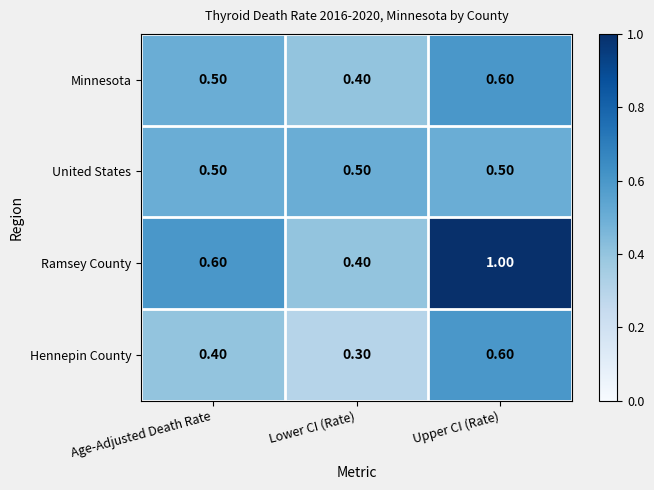

What is the spread (max minus min) of values at Age-Adjusted Death Rate?

0.2